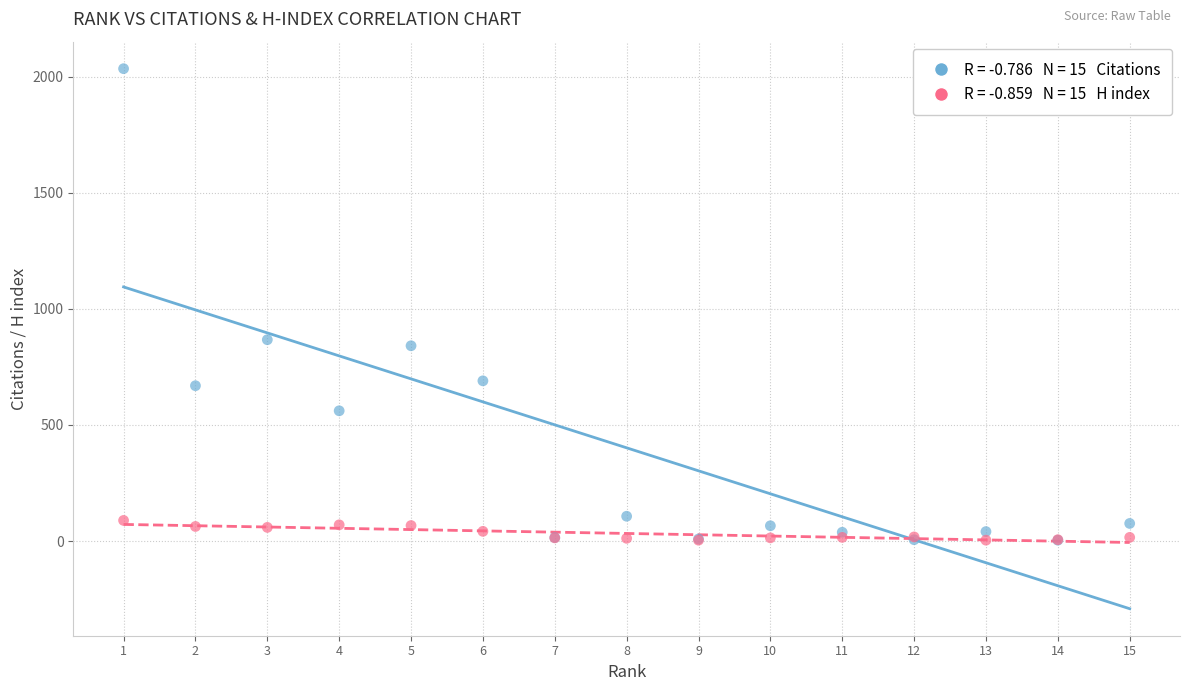

Across all series, what Y value is closest to 1019?

867